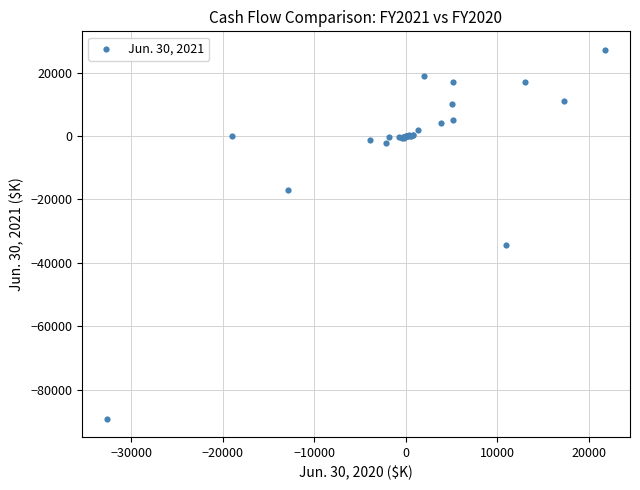

What Y value in the scatter plot is closest to -30964?

-34272